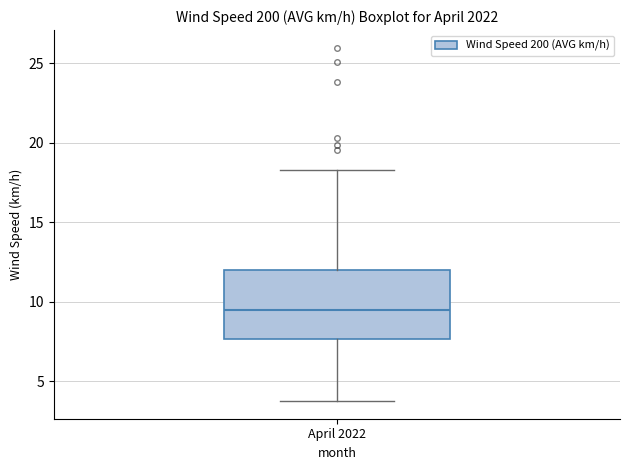

Read this box plot against the y-axis: the position of the median line, the range covered by the box, and the ends of both whiskers. The values are not printed on the chart, so give them approximately, as read against the axis.

median 9.5, box 7.5 to 12.0, whiskers 3.5 to 18.5